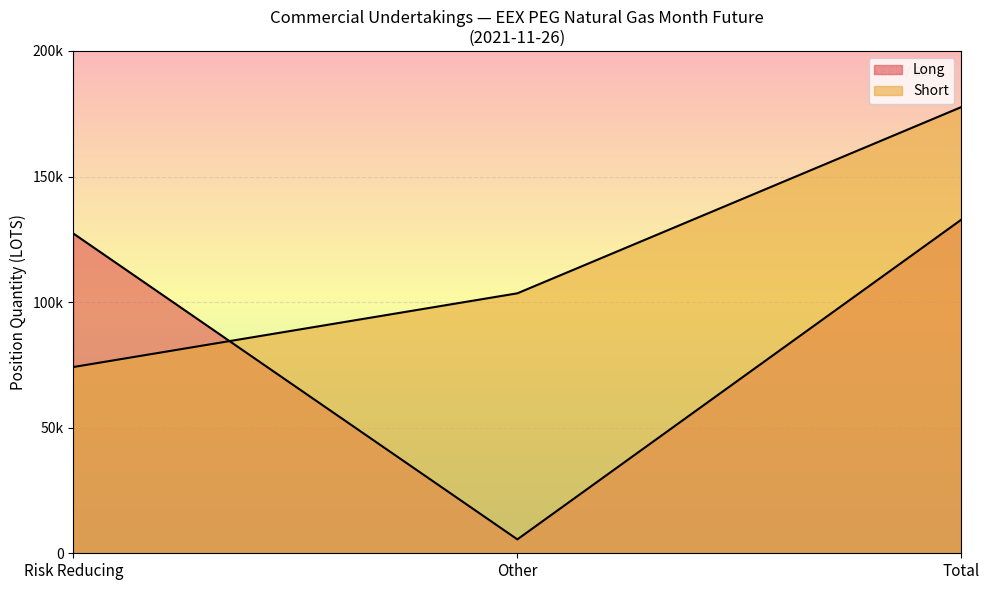

Does the chart display data point markers on the line(s)?

No